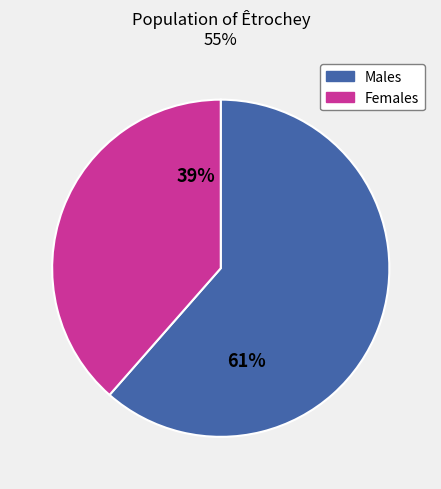

What percentage is the Females slice, to the nearest percent?

39%